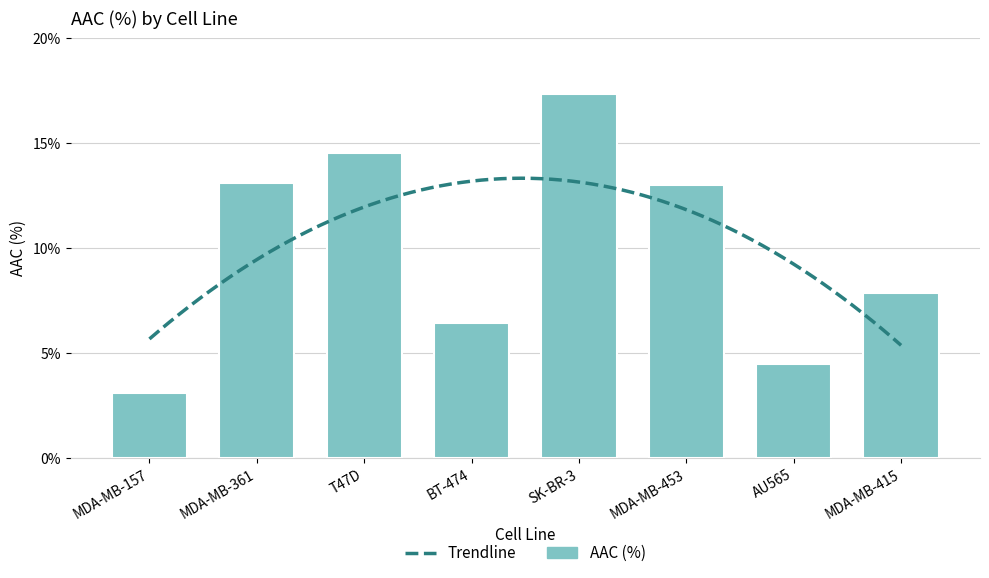

At which label is the value closest to 10?

MDA-MB-415